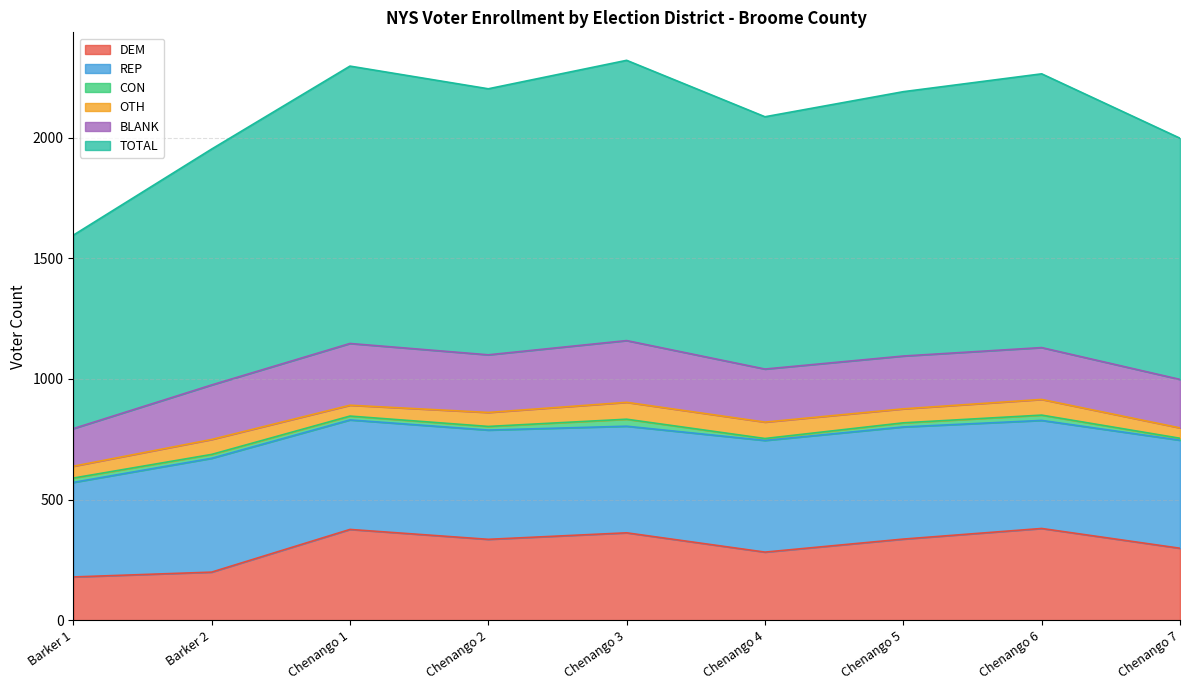

The OTH series shows 70 at Chenango 3. True or false?

True